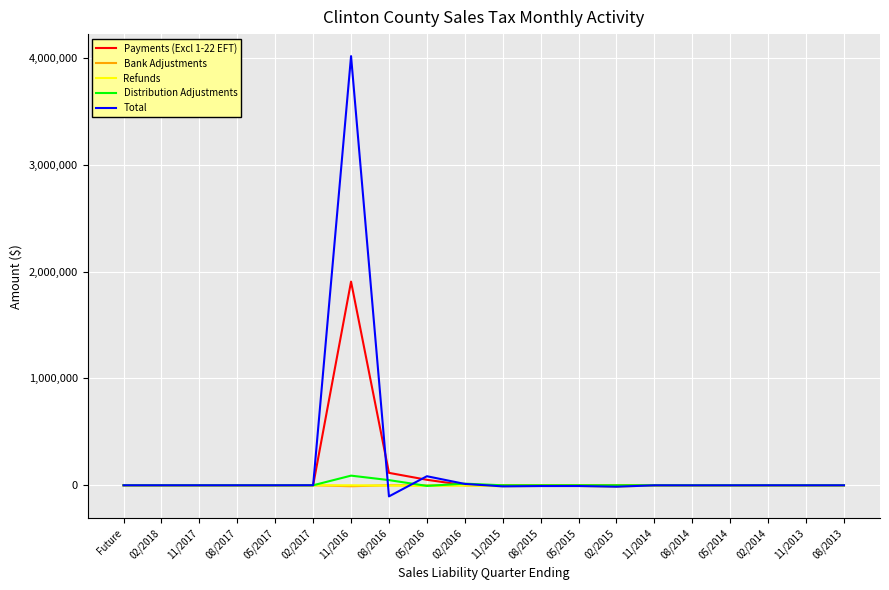

The Bank Adjustments series shows 0.0 at Future. True or false?

True